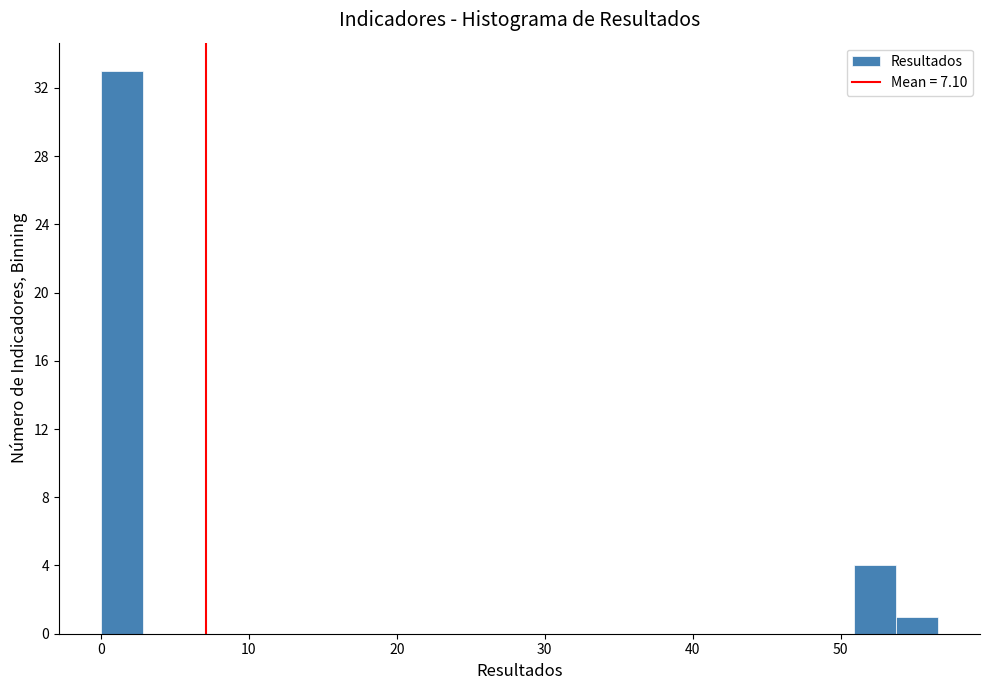

Around what value on the x-axis is the tallest bar? Give the approximate position of its centre, as read against the axis.

1